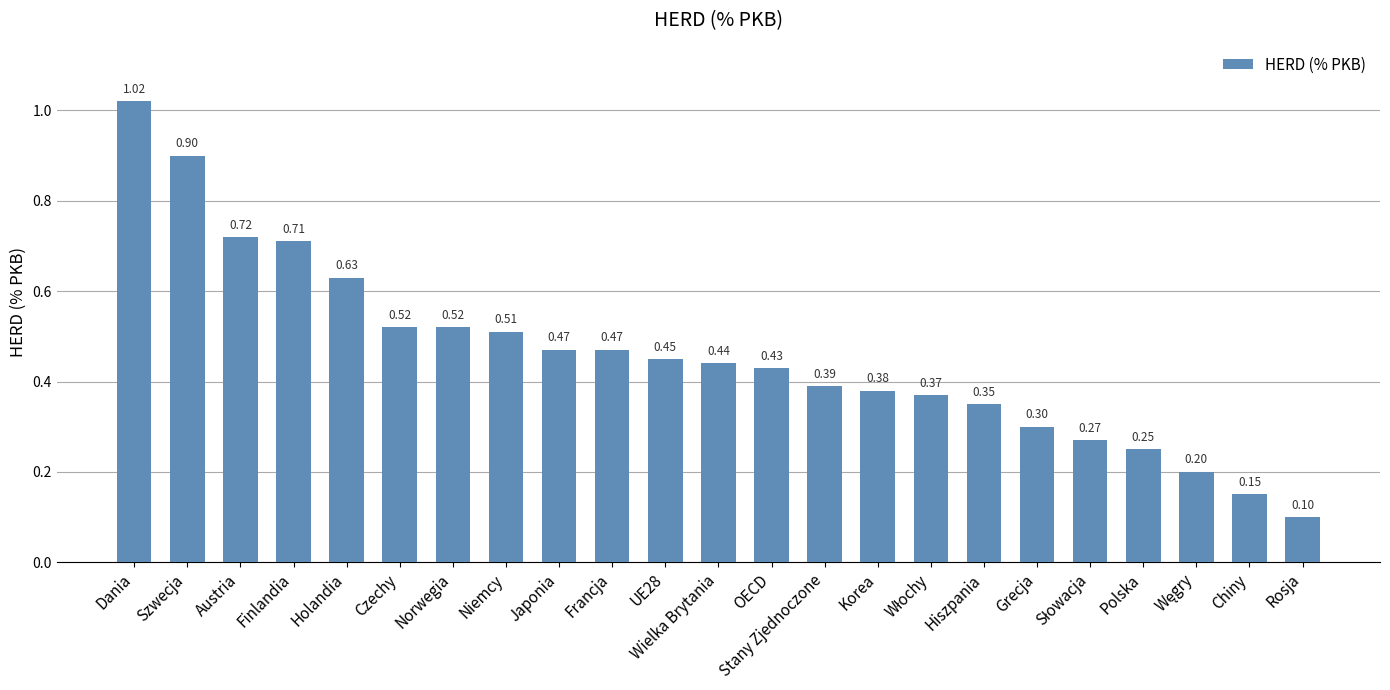

At which category does the chart reach its minimum across all series?

Rosja